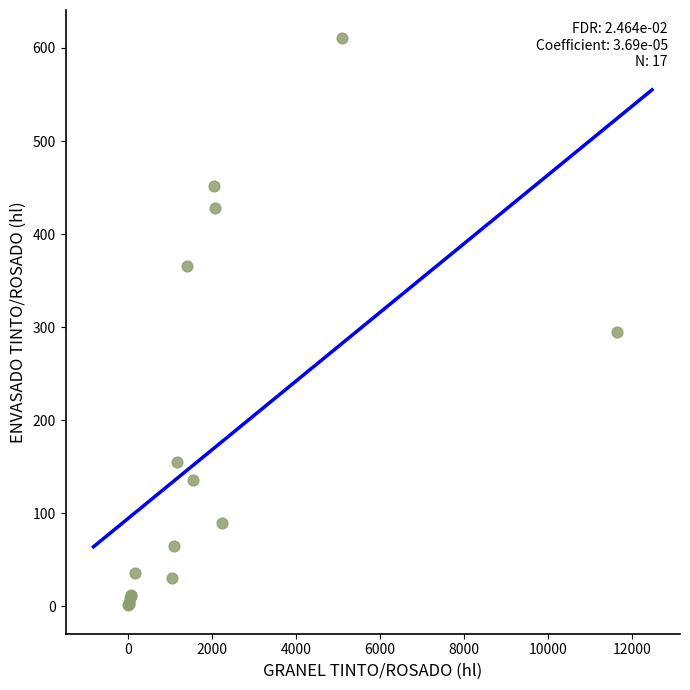

What Y value in the scatter plot is closest to 305?

294.7